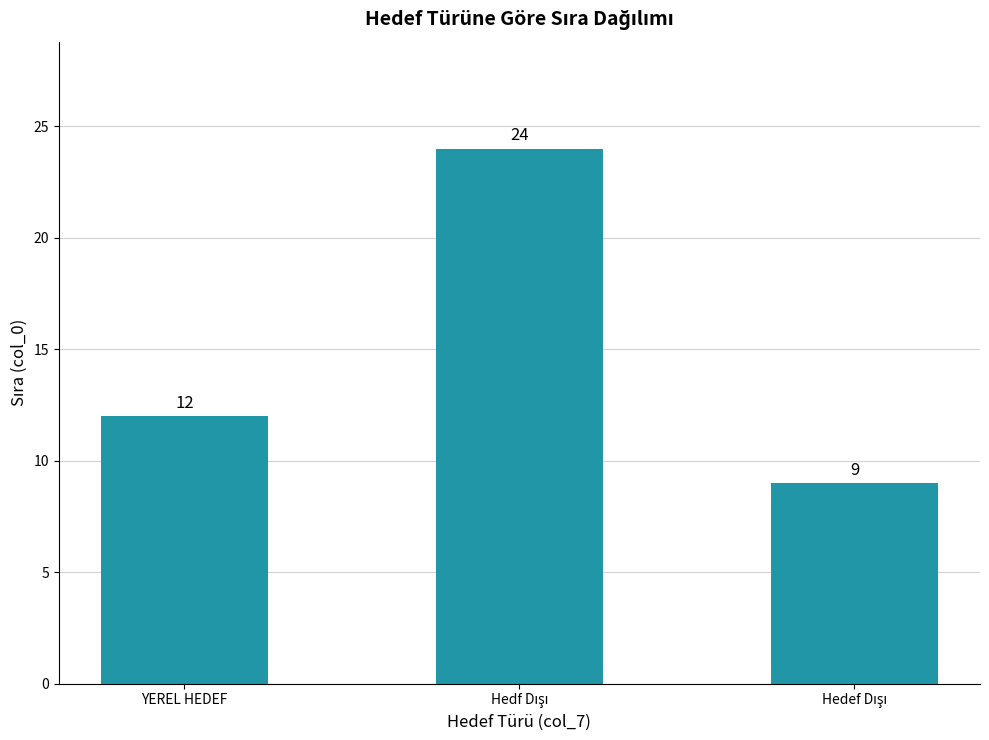

What is the maximum value shown in the chart?

24